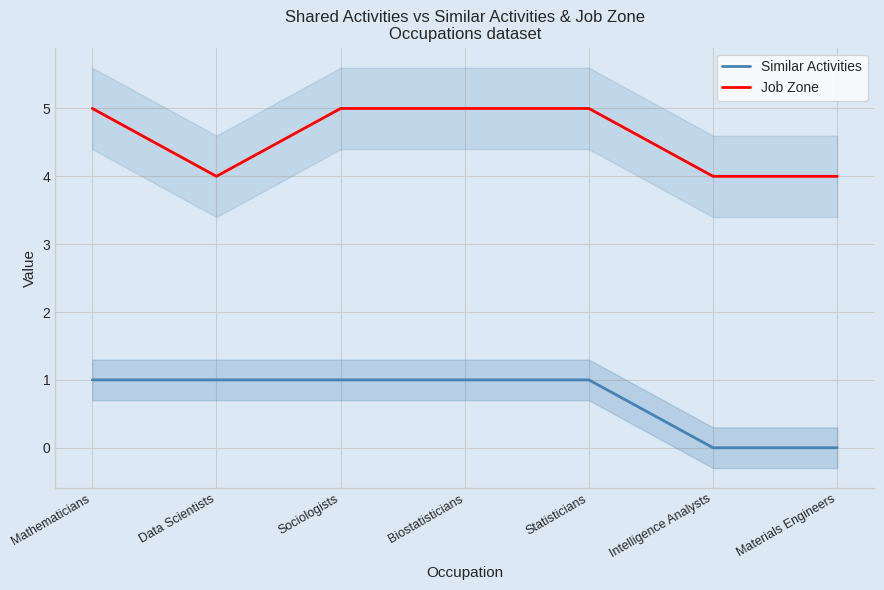

Which category has the lowest value across all series?

Intelligence Analysts